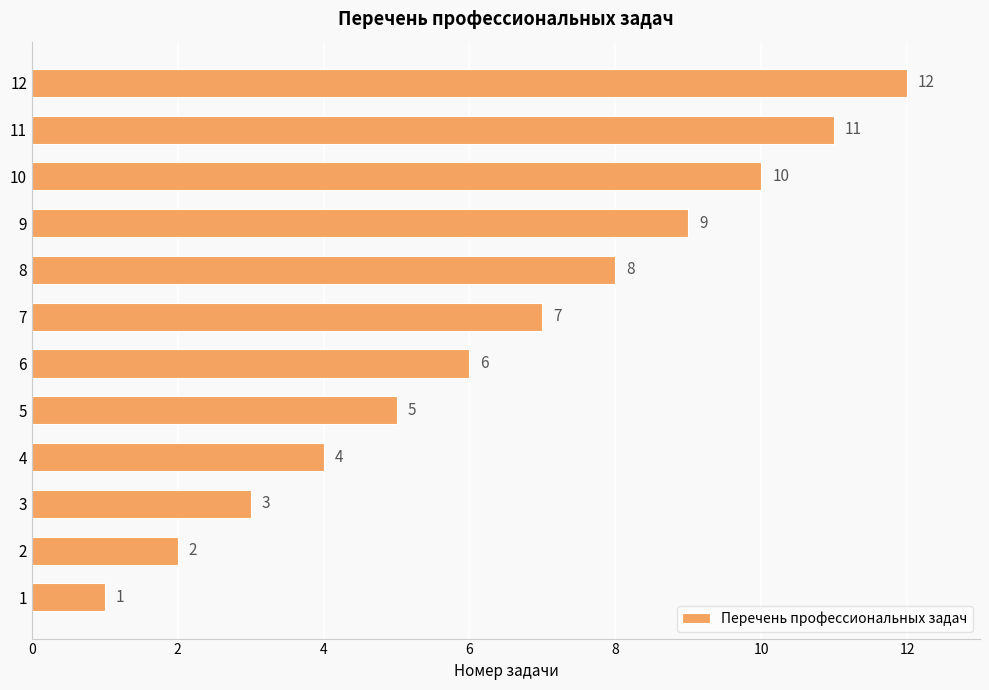

List the labels in order of value, largest first.

12, 11, 10, 9, 8, 7, 6, 5, 4, 3, 2, 1